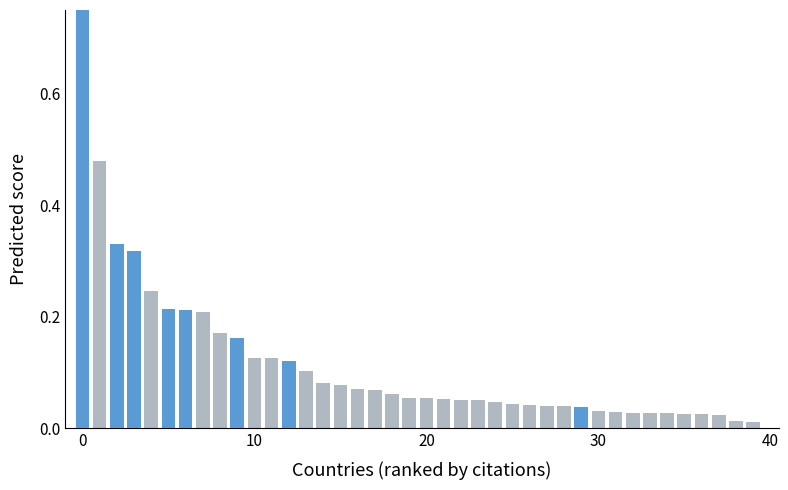

What is the difference between the maximum and second lowest values?

1.0